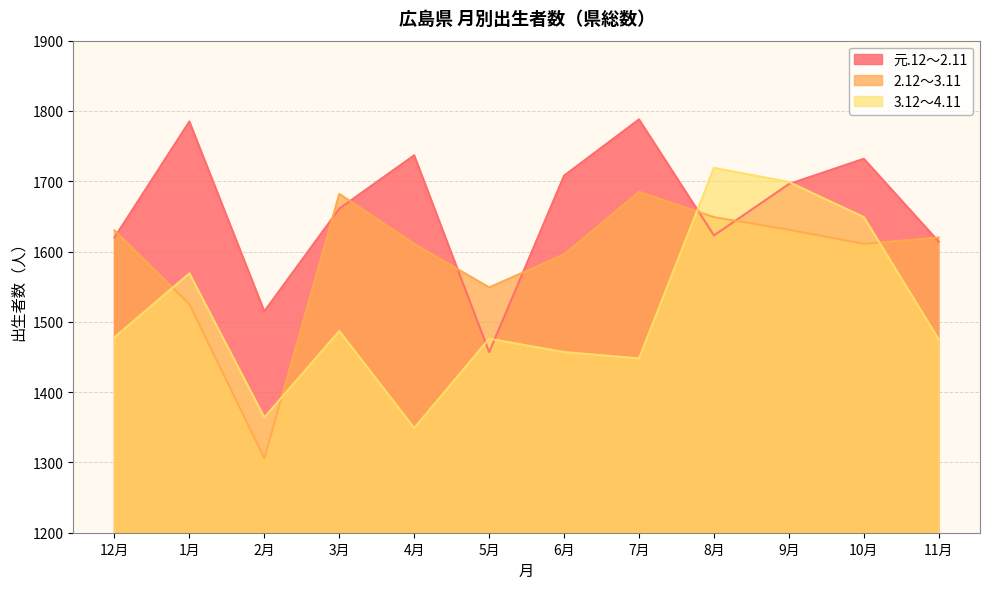

List the labels in order of 2.12～3.11 value, largest first.

7月, 3月, 8月, 9月, 12月, 11月, 4月, 10月, 6月, 5月, 1月, 2月